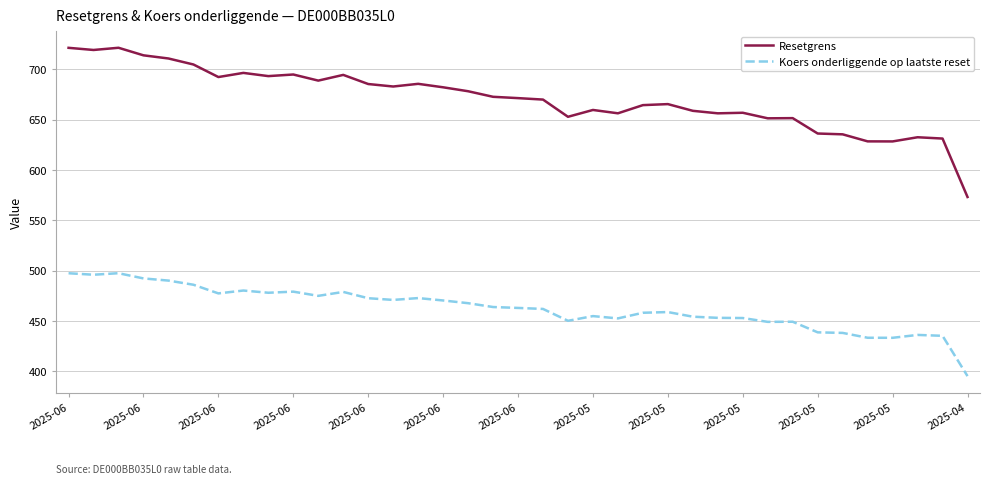

Which series has the largest total across all categories?

Resetgrens